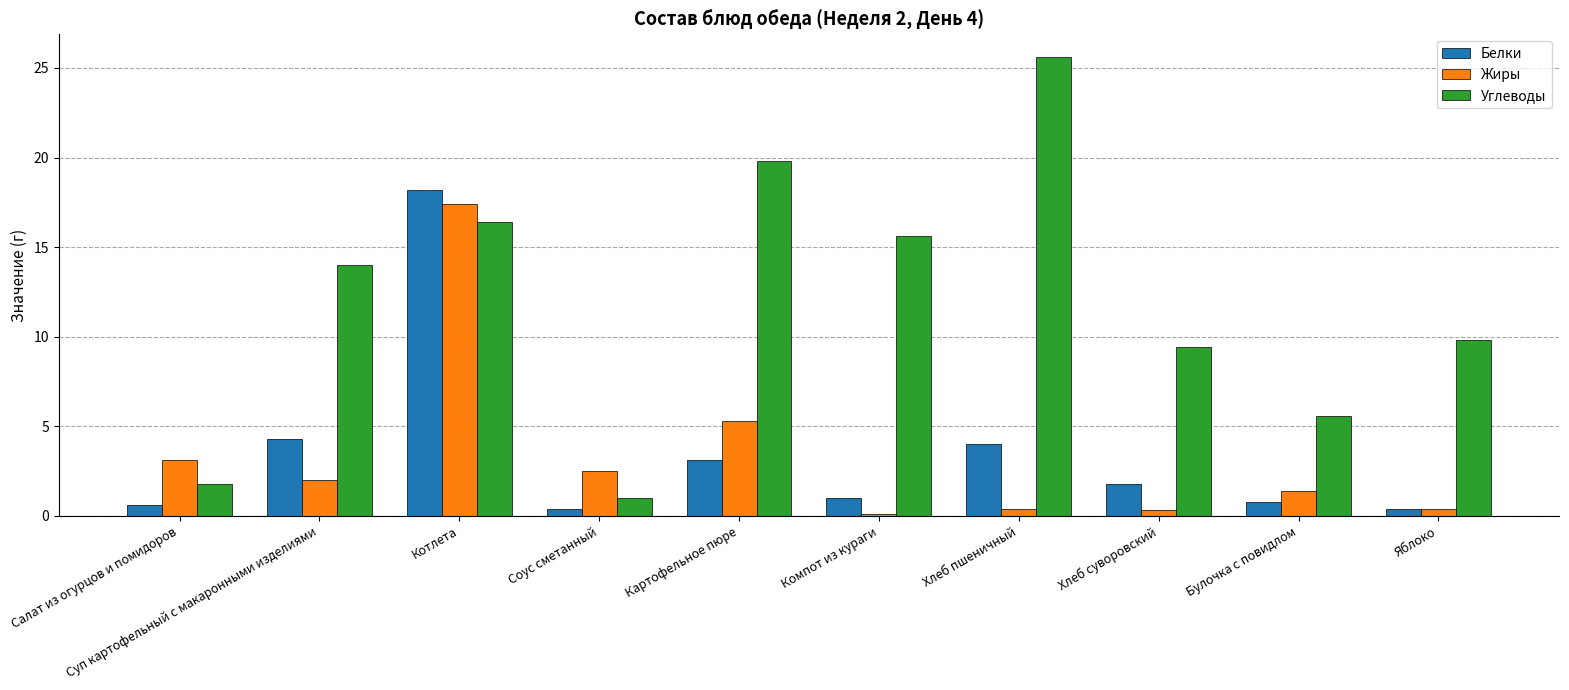

Read the Белки value at Булочка с повидлом.

0.8